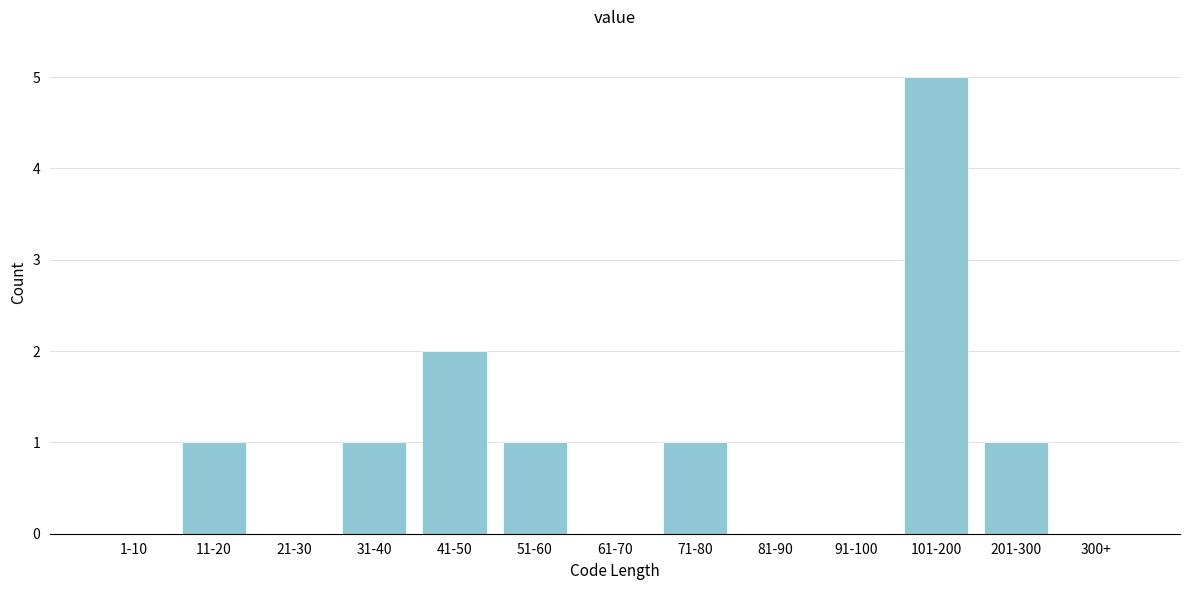

Reading right to left, what are all the values shown in this chart?

300+=0	201-300=1	101-200=5	91-100=0	81-90=0	71-80=1	61-70=0	51-60=1	41-50=2	31-40=1	21-30=0	11-20=1	1-10=0